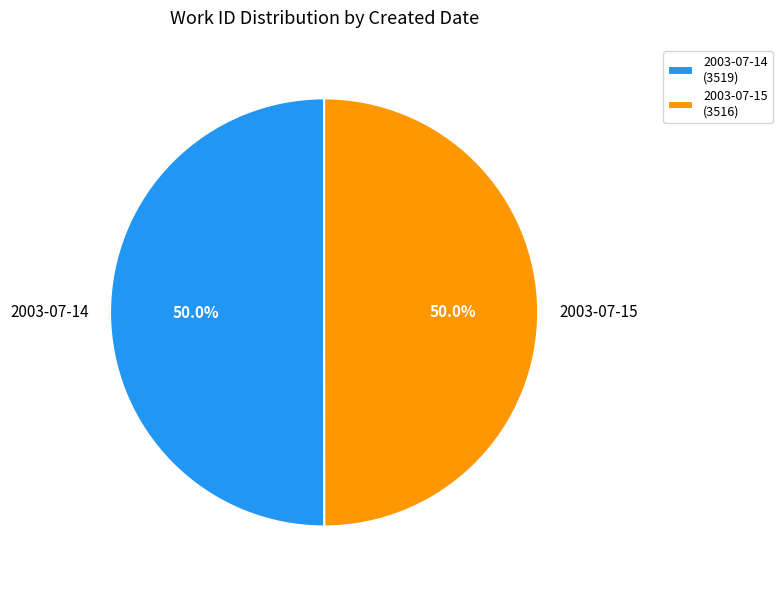

Do 2003-07-15 and 2003-07-14 together represent more than half of the pie?

Yes